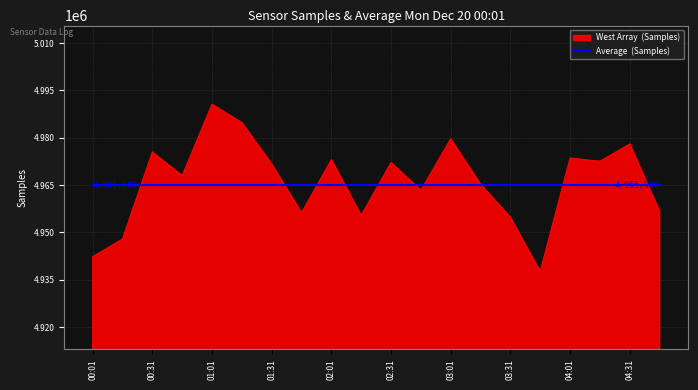

What is the maximum value shown in the chart?

4990587